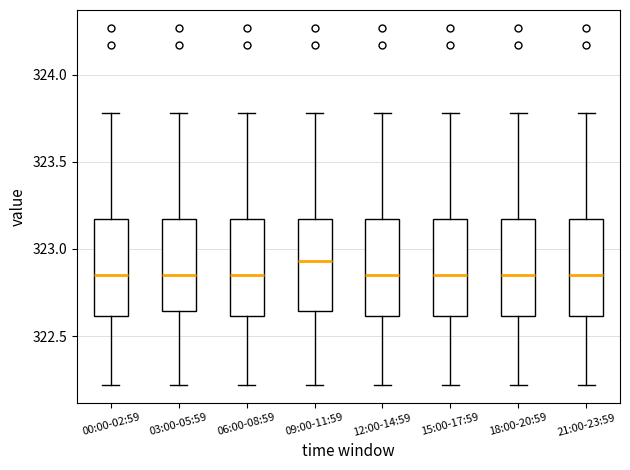

Where does the lower whisker of the box for 06:00-08:59 end on the y-axis? The values are not printed on the chart, so give them approximately, as read against the axis.

322.20